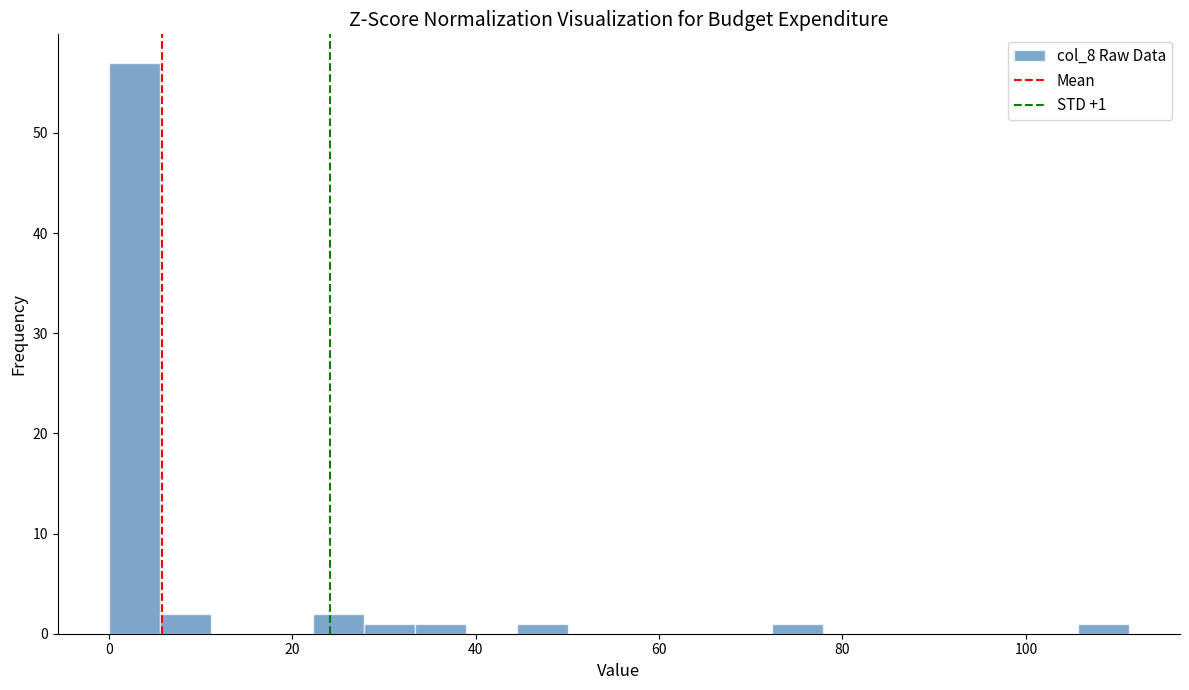

Around what value on the x-axis is the tallest bar? Give the approximate position of its centre, as read against the axis.

2